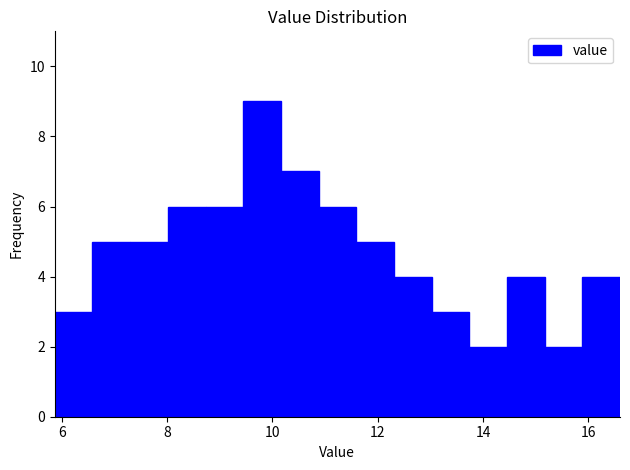

Read against the x-axis, roughly where is the centre of the tallest bar?

9.8